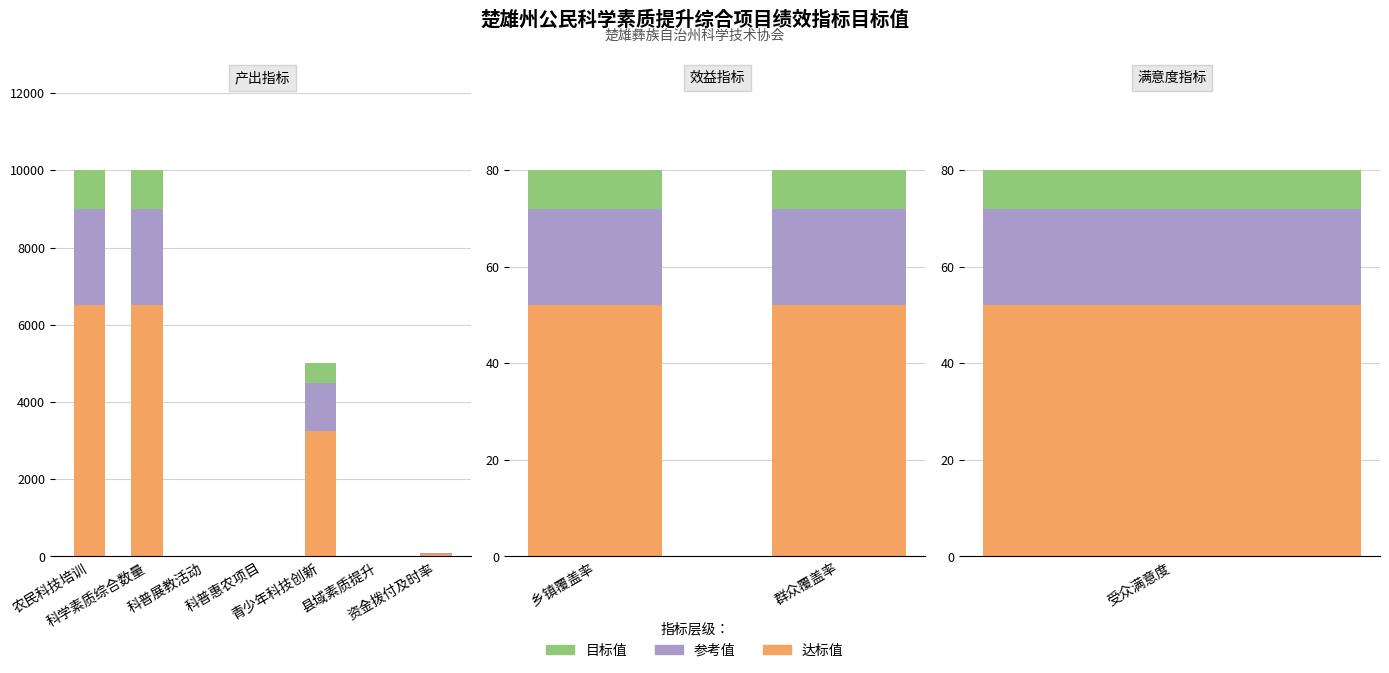

Between 群众覆盖率 and 乡镇覆盖率, which is larger?

群众覆盖率